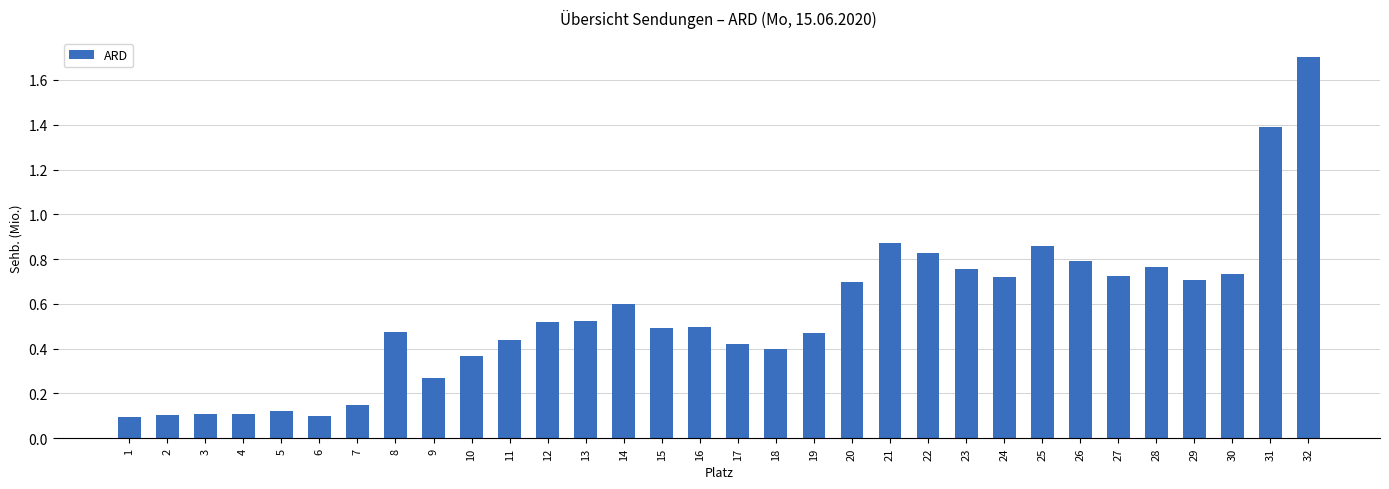

Is it true that the value at 22 is 1.4?

False